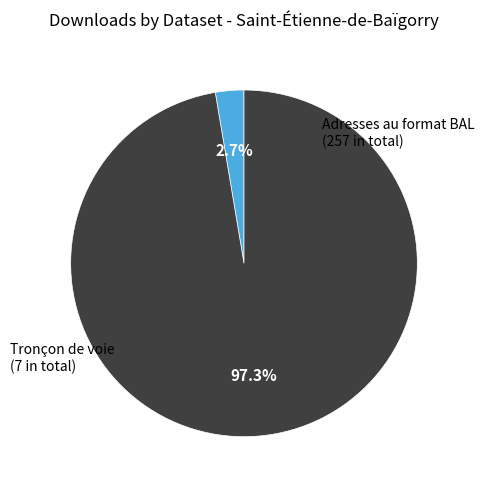

Is there a majority slice in this chart?

Yes